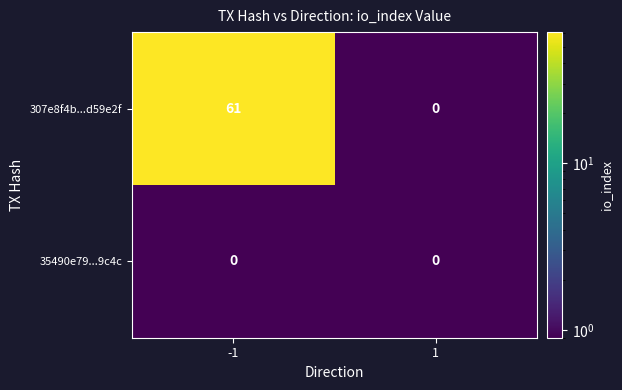

Rank the categories by 307e8f4b...d59e2f value from highest to lowest.

-1, 1